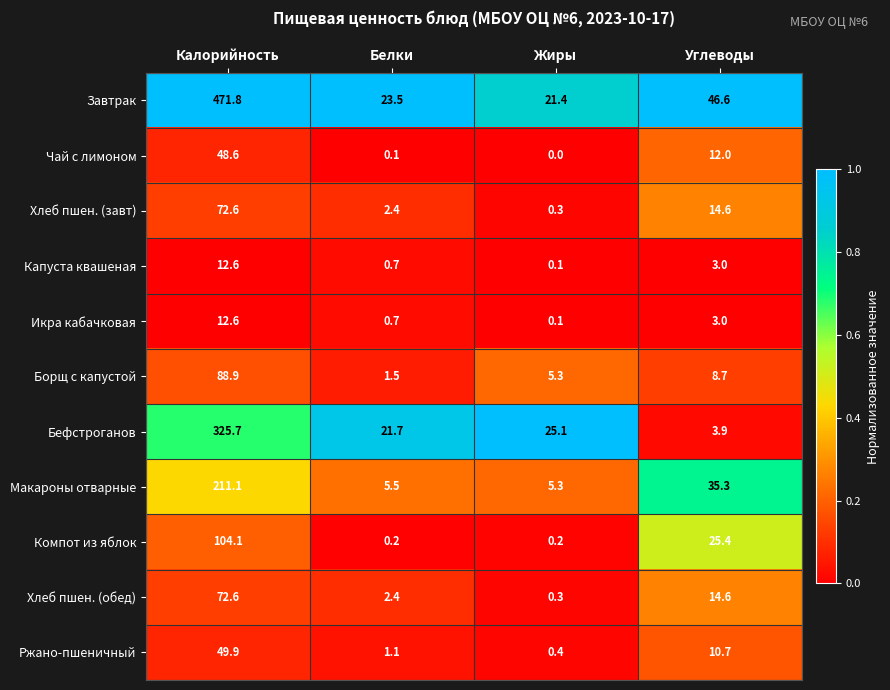

What is the difference between the highest and lowest values at Белки?

23.4